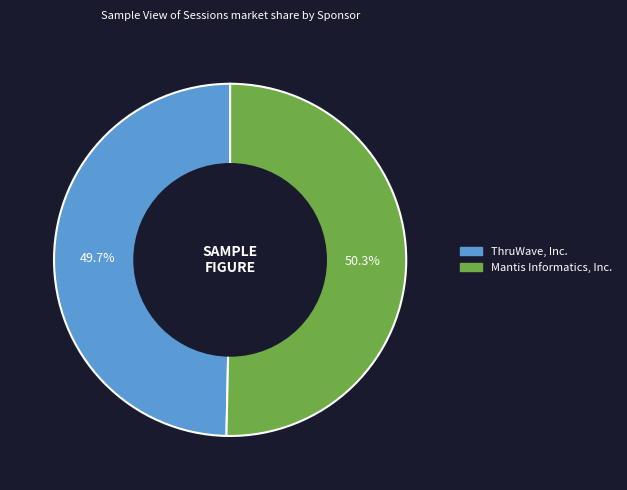

What is the ratio of the value at ThruWave, Inc. to the value at Mantis Informatics, Inc.?

1.0